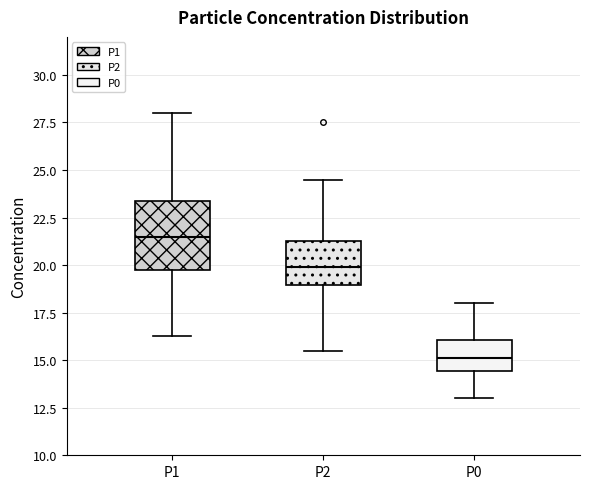

Reading left to right, transcribe this box plot: for each box, give where its median line is, the range the box spans, and where its two whiskers end, as read against the y-axis. The values are not printed on the chart, so give them approximately, as read against the axis.

P1: median 21.5, box 20.0 to 23.5, whiskers 16.5 to 28.0
P2: median 20.0, box 19.0 to 21.5, whiskers 15.5 to 24.5
P0: median 15.0, box 14.5 to 16.0, whiskers 13.0 to 18.0